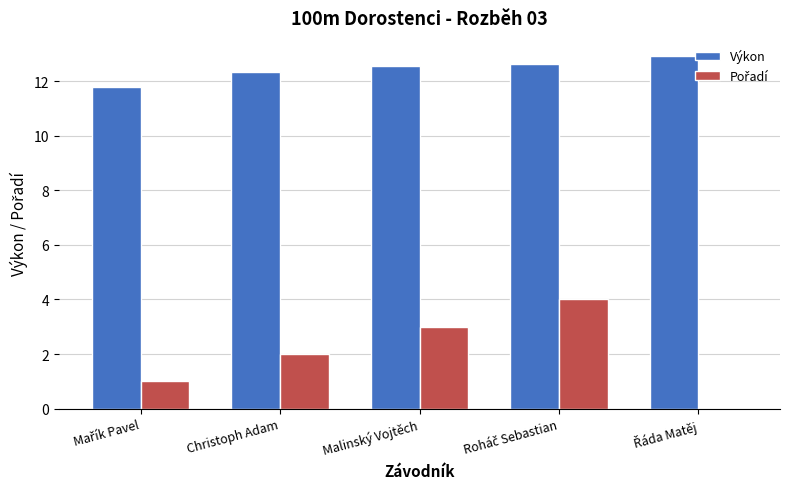

True or false: Výkon has a value of 12.5 at Malinský Vojtěch.

True